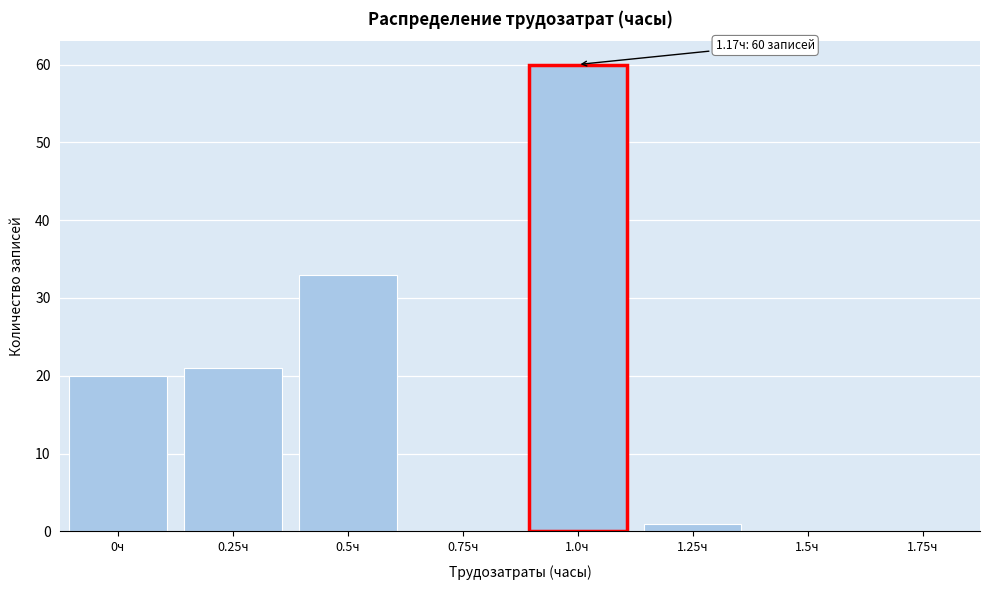

Reading right to left, extract all data points from this chart.

1.75ч=0	1.5ч=0	1.25ч=1	1.0ч=60	0.75ч=0	0.5ч=33	0.25ч=21	0ч=20